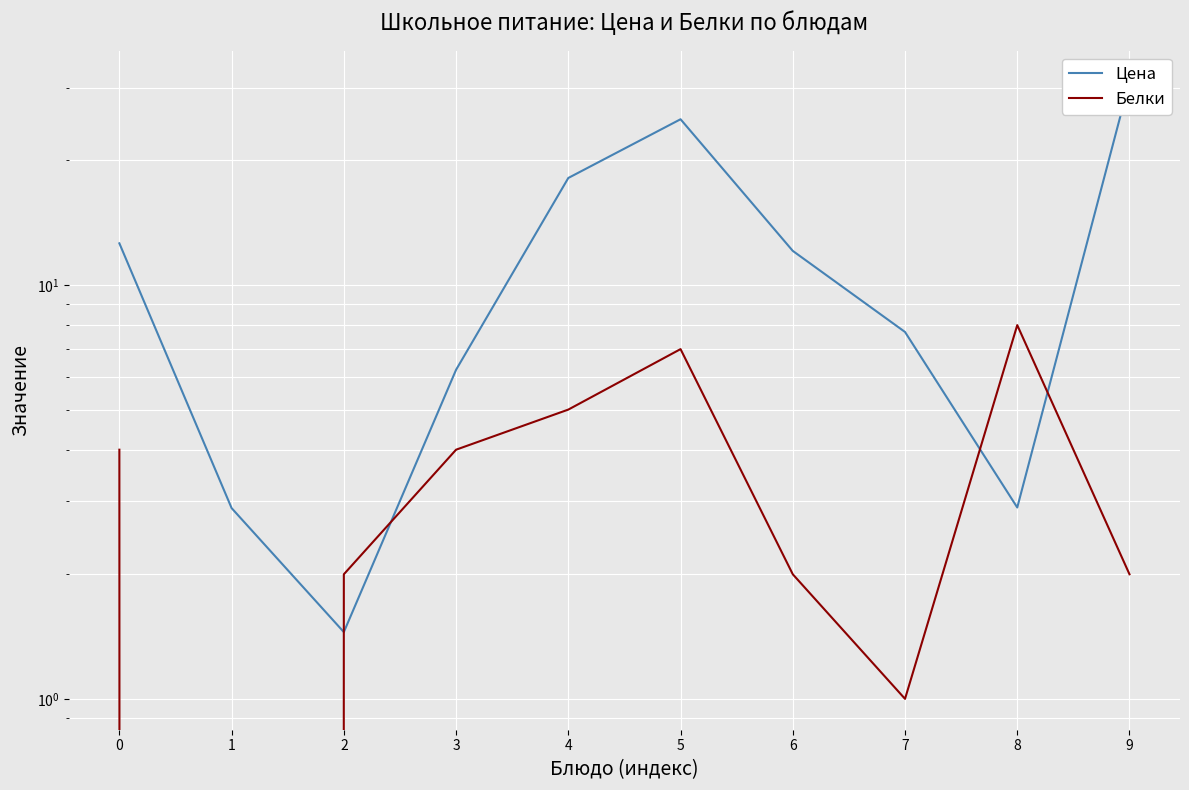

What is the sum of all Цена values?

120.2